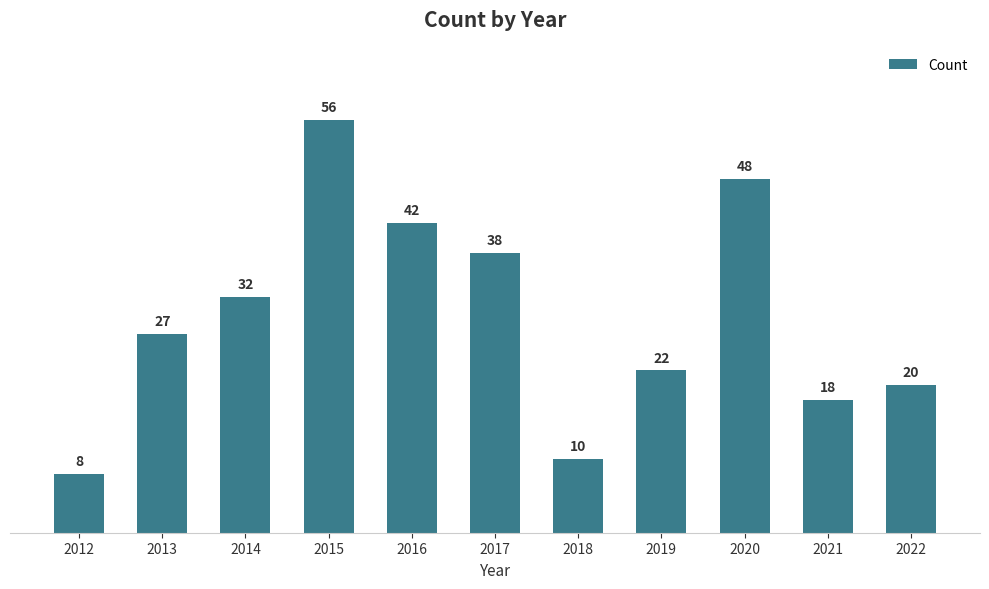

Read the value at 2018, to the nearest 10.

10